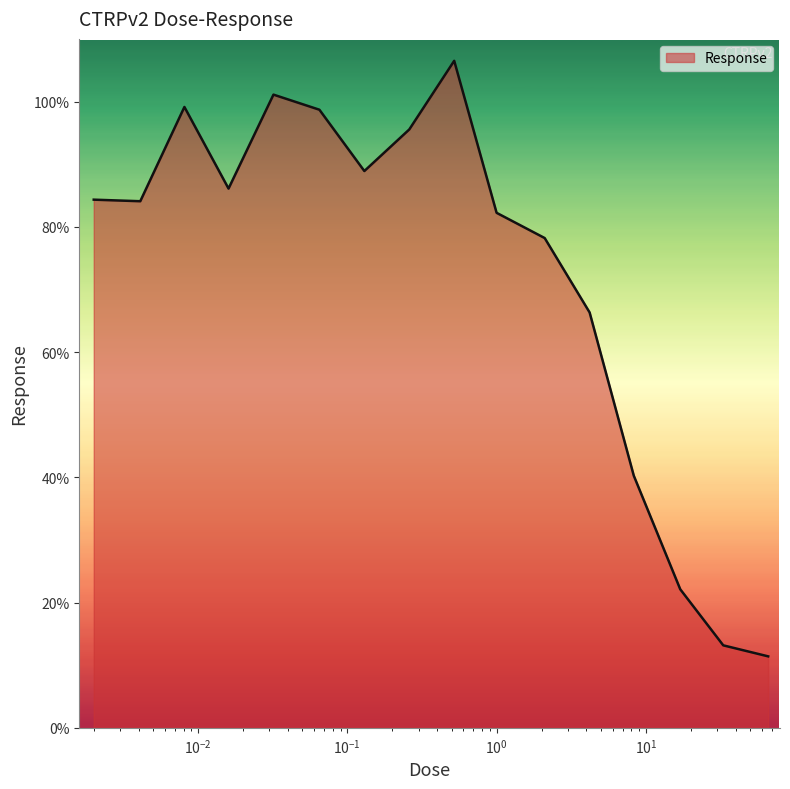

What is the maximum value shown in the chart?

106.5